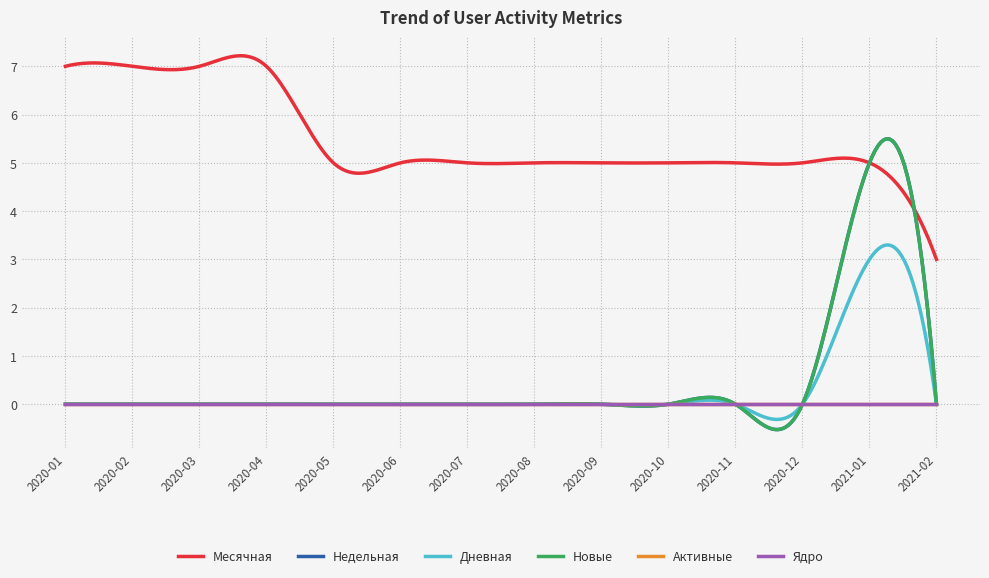

Which series has the largest range (max minus min)?

Недельная